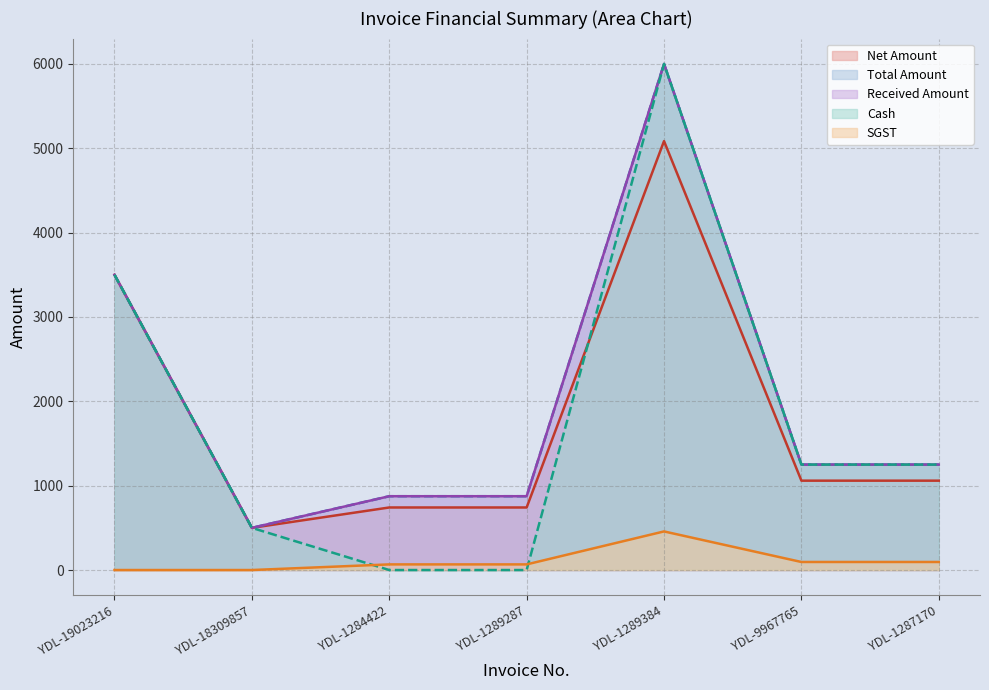

How many positive values does the SGST series have?

5